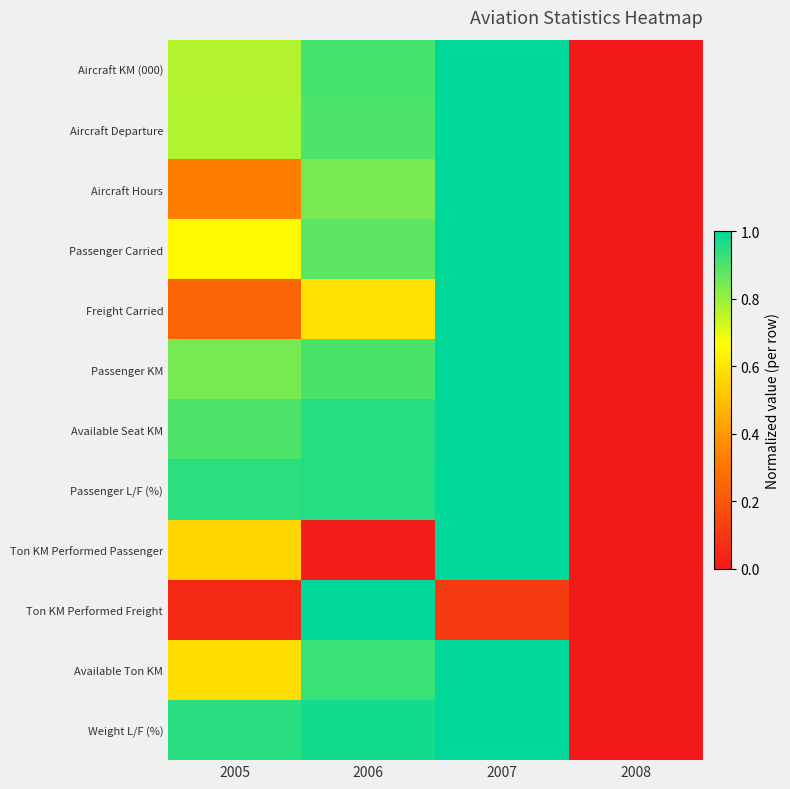

Reading left to right, extract all data points from this chart.

Aircraft KM (000): 2005=0.8	2006=0.9	2007=1.0	2008=0.0
Aircraft Departure: 2005=0.8	2006=0.9	2007=1.0	2008=0.0
Aircraft Hours: 2005=0.3	2006=0.8	2007=1.0	2008=0.0
Passenger Carried: 2005=0.7	2006=0.9	2007=1.0	2008=0.0
Freight Carried: 2005=0.2	2006=0.6	2007=1.0	2008=0.0
Passenger KM: 2005=0.8	2006=0.9	2007=1.0	2008=0.0
Available Seat KM: 2005=0.9	2006=0.9	2007=1.0	2008=0.0
Passenger L/F (%): 2005=0.9	2006=1.0	2007=1.0	2008=0.0
Ton KM Performed Passenger: 2005=0.6	2006=0.0	2007=1.0	2008=0.0
Ton KM Performed Freight: 2005=0.1	2006=1.0	2007=0.1	2008=0.0
Available Ton KM: 2005=0.6	2006=0.9	2007=1.0	2008=0.0
Weight L/F (%): 2005=0.9	2006=1.0	2007=1.0	2008=0.0